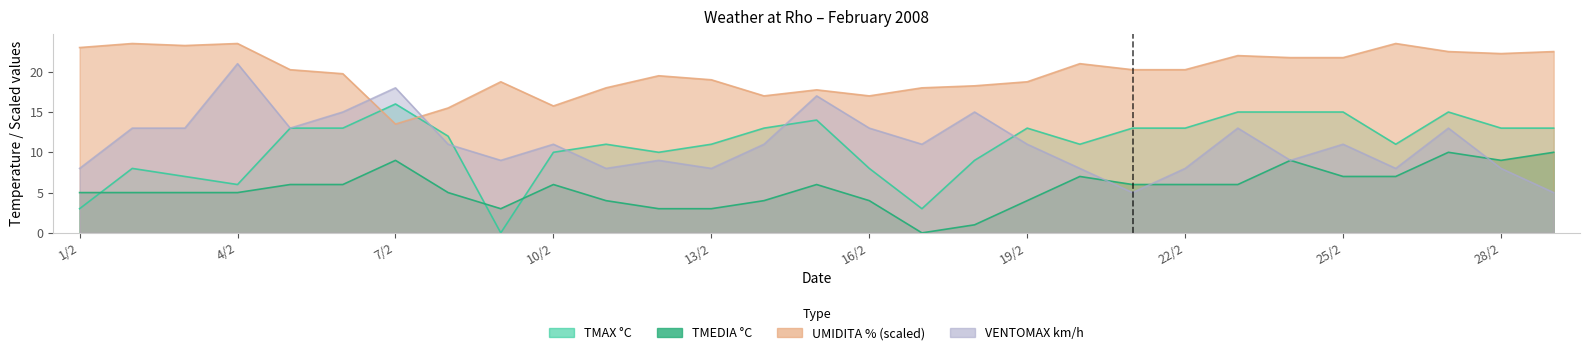

Is it true that TMAX °C equals 13.0 at 21/2?

True